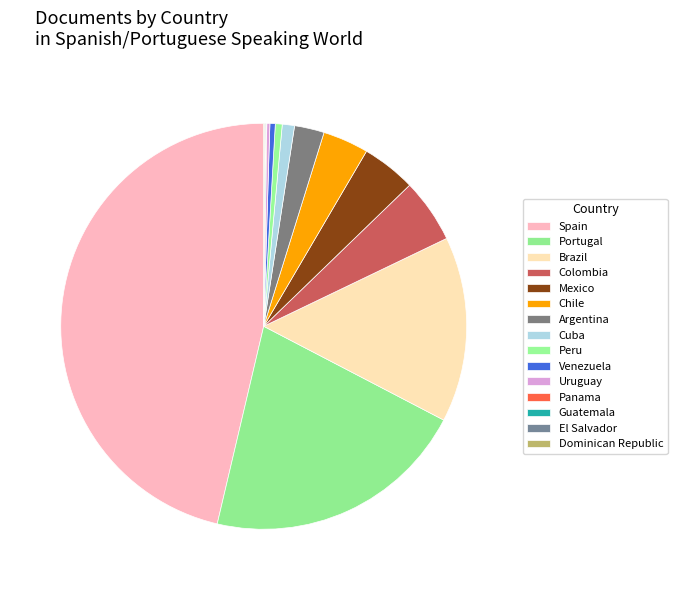

What is the smallest slice in the pie chart?

Panama